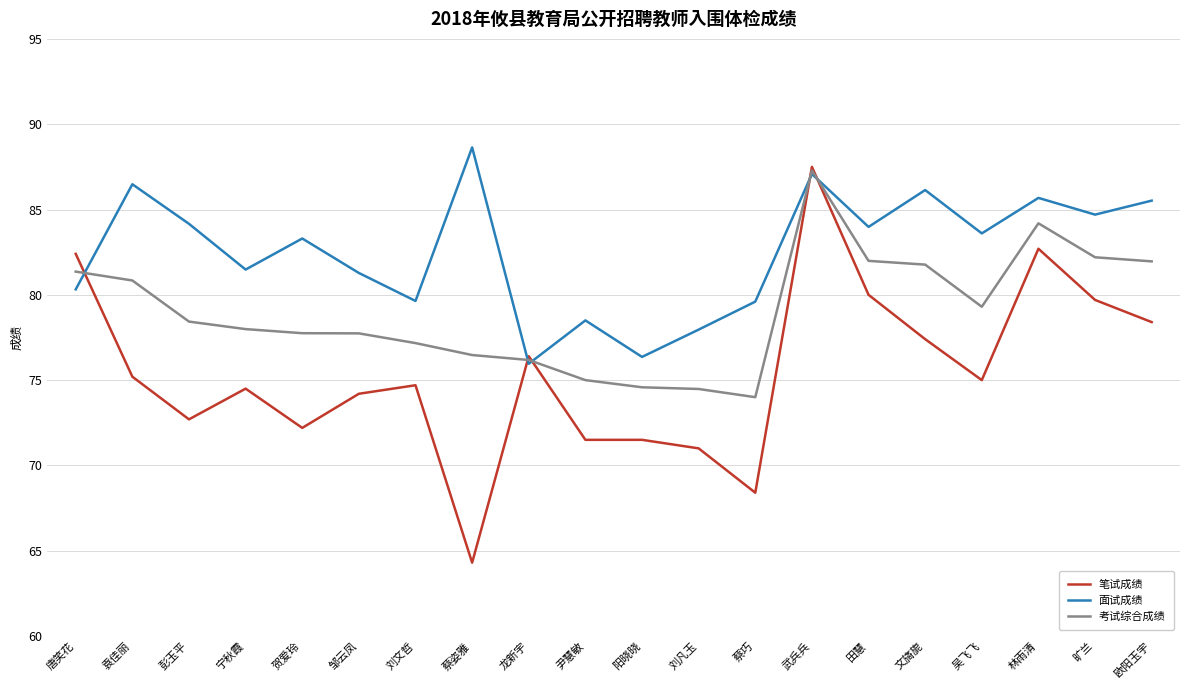

What is the difference between the highest and lowest values at 阳晓晓?

4.9